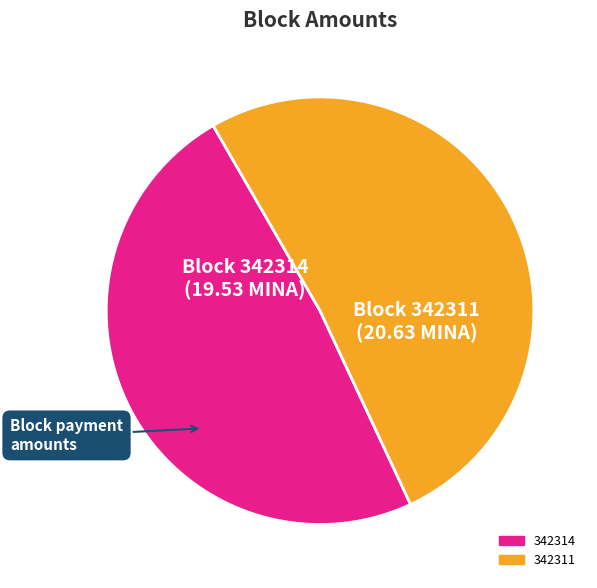

How many segments does this pie chart have?

2